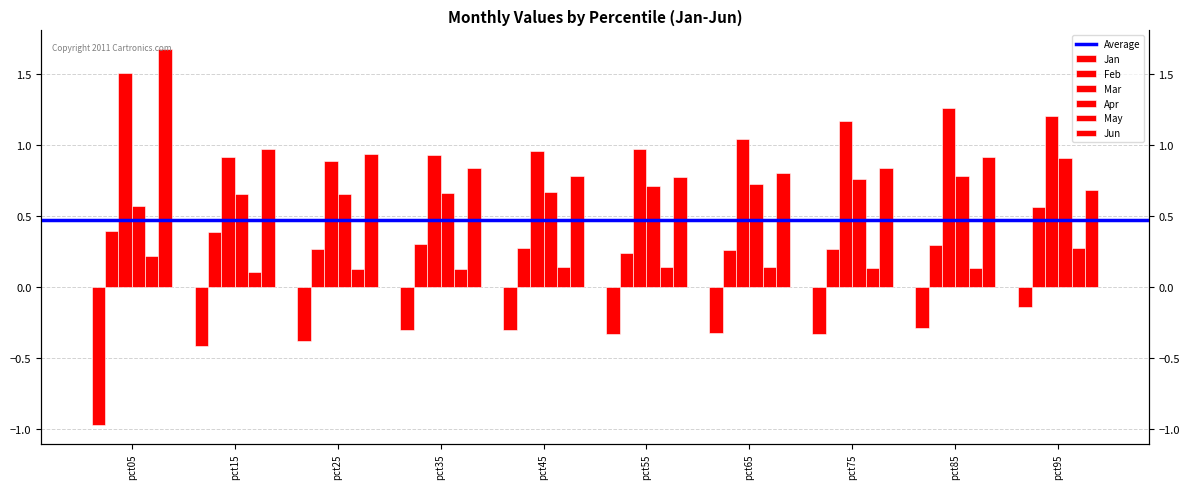

Reading left to right, extract all data points from this chart.

Jan: -1.0	-0.4	-0.4	-0.3	-0.3	-0.3	-0.3	-0.3	-0.3	-0.1
Feb: 0.4	0.4	0.3	0.3	0.3	0.2	0.3	0.3	0.3	0.6
Mar: 1.5	0.9	0.9	0.9	1.0	1.0	1.0	1.2	1.3	1.2
Apr: 0.6	0.6	0.7	0.7	0.7	0.7	0.7	0.8	0.8	0.9
May: 0.2	0.1	0.1	0.1	0.1	0.1	0.1	0.1	0.1	0.3
Jun: 1.7	1.0	0.9	0.8	0.8	0.8	0.8	0.8	0.9	0.7